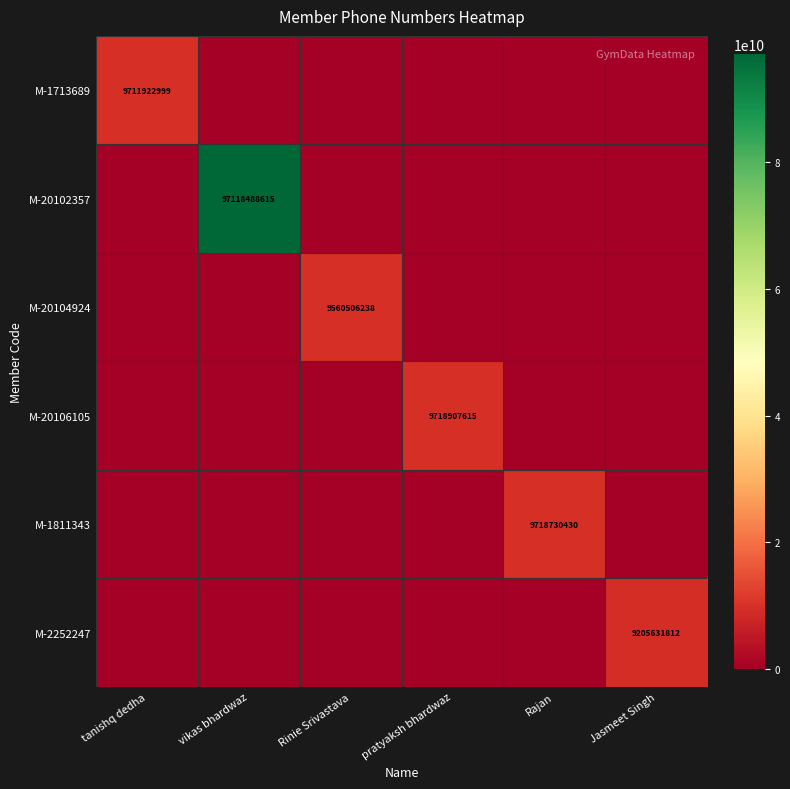

What is the maximum value shown in the chart?

97118488615